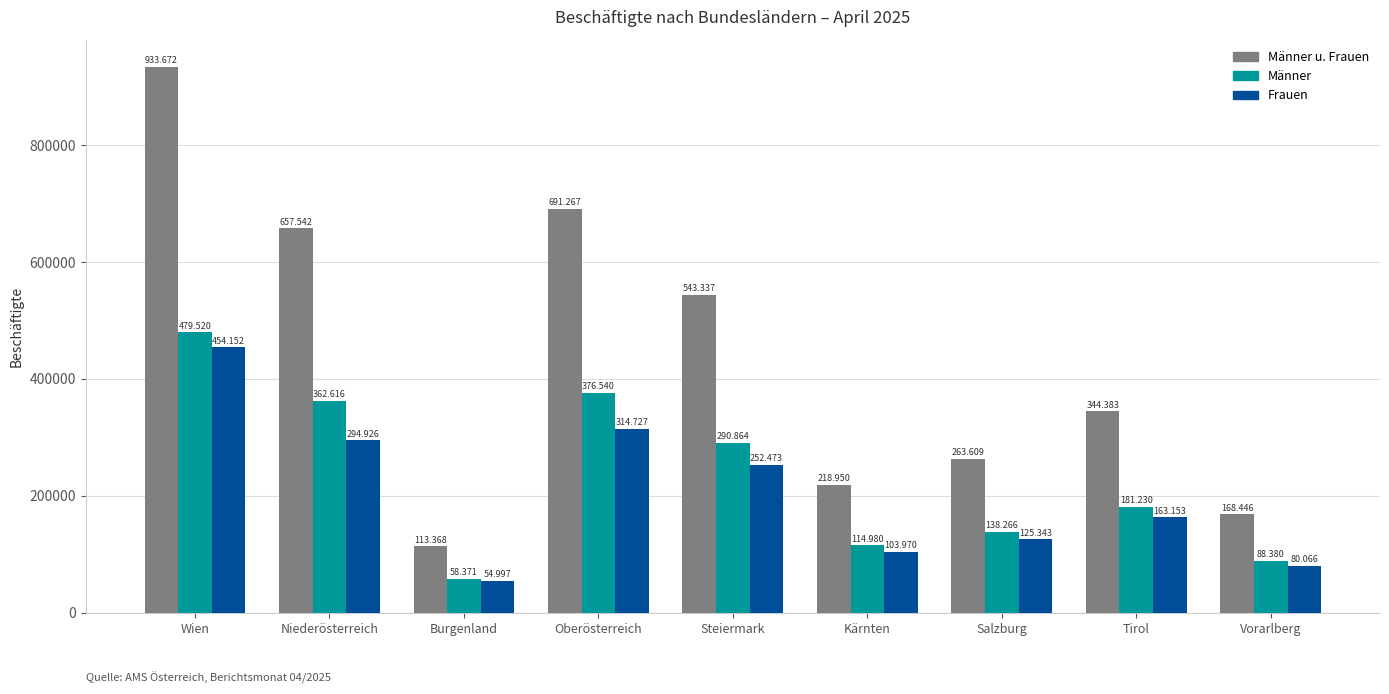

What is the difference between the Frauen values at Vorarlberg and Kärnten?

23904